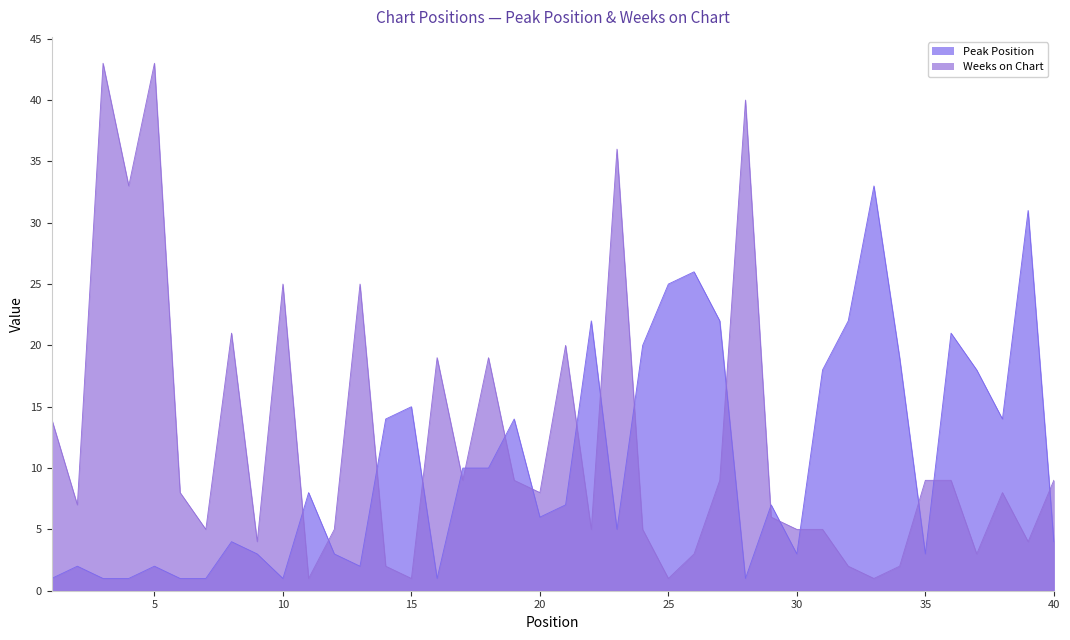

Reading left to right, what are all the values shown in this chart?

Peak Position: 1=1	2=2	3=1	4=1	5=2	6=1	7=1	8=4	9=3	10=1	11=8	12=3	13=2	14=14	15=15	16=1	17=10	18=10	19=14	20=6	21=7	22=22	23=5	24=20	25=25	26=26	27=22	28=1	29=7	30=3	31=18	32=22	33=33	34=19	35=3	36=21	37=18	38=14	39=31	40=4
Weeks on Chart: 1=14	2=7	3=43	4=33	5=43	6=8	7=5	8=21	9=4	10=25	11=1	12=5	13=25	14=2	15=1	16=19	17=9	18=19	19=9	20=8	21=20	22=5	23=36	24=5	25=1	26=3	27=9	28=40	29=6	30=5	31=5	32=2	33=1	34=2	35=9	36=9	37=3	38=8	39=4	40=9